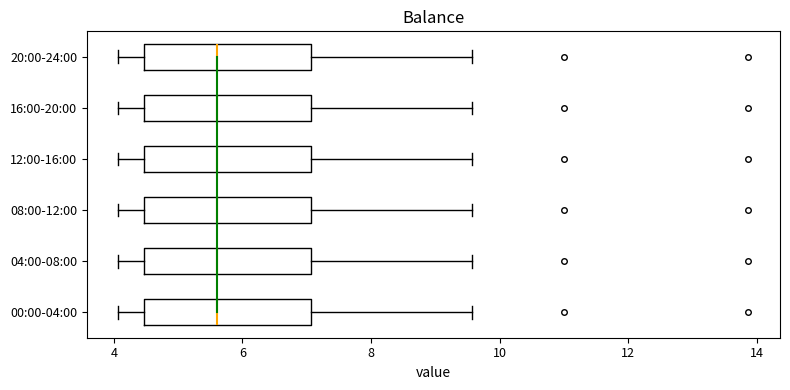

Where does the left whisker of the box for 00:00-04:00 end on the x-axis? The values are not printed on the chart, so give them approximately, as read against the axis.

4.0